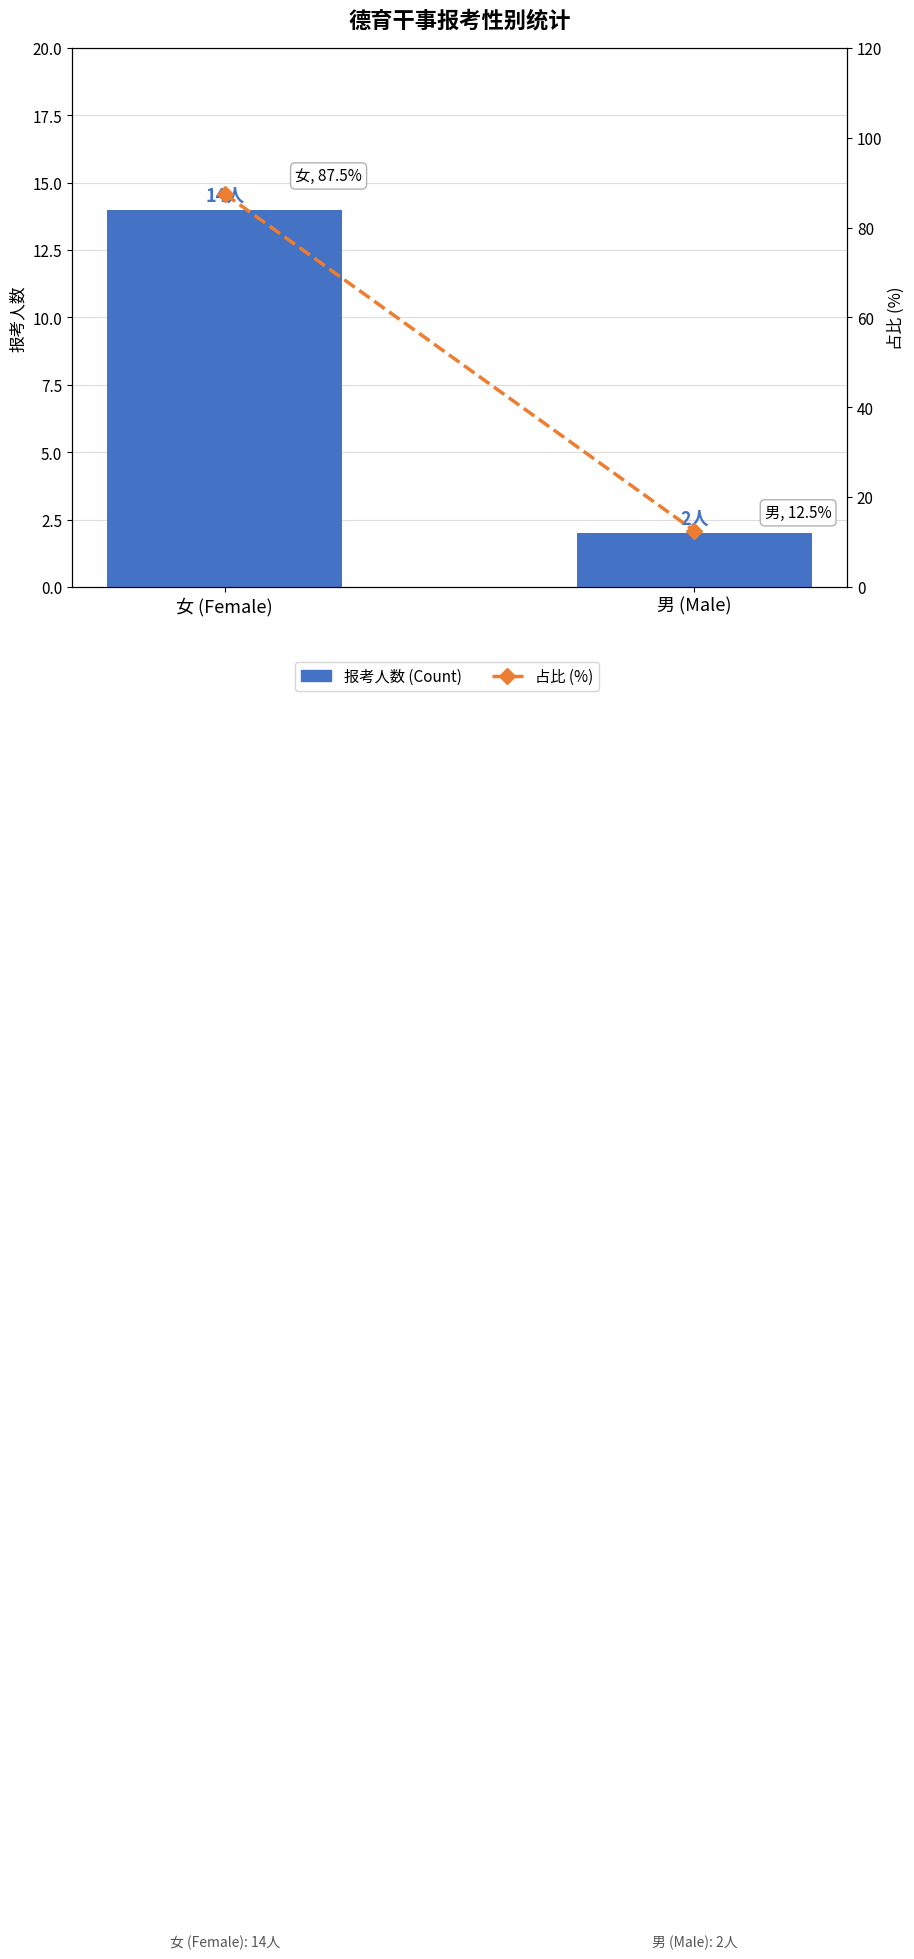

At 男 (Male), list the series in order from largest to smallest.

占比 (%), 报考人数 (Count)